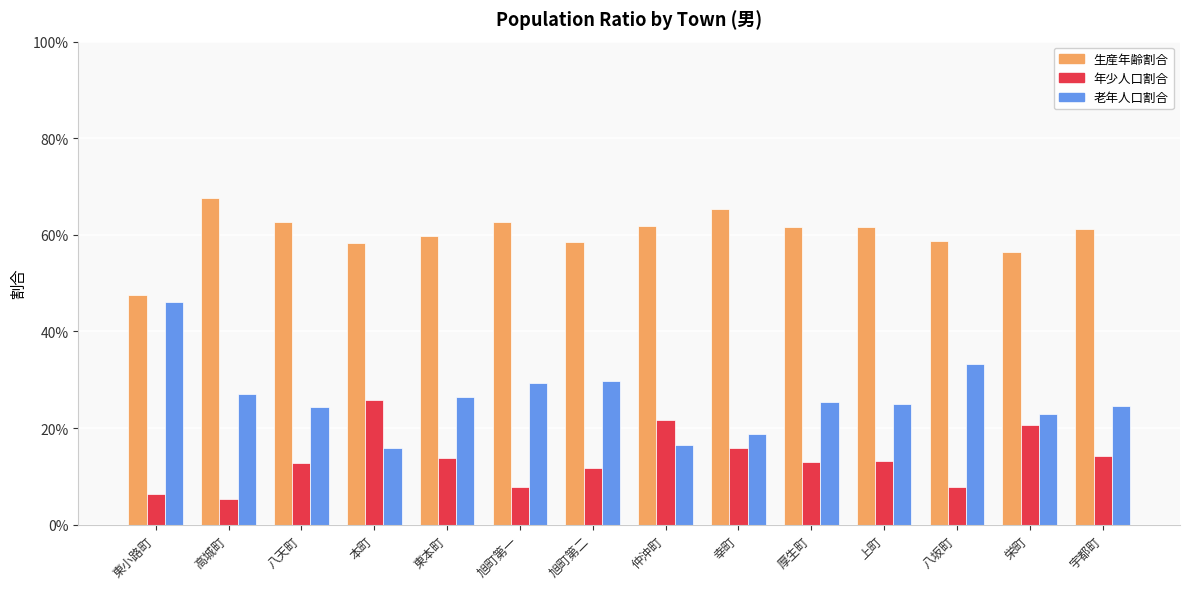

What is the label of the 3rd bar from the right?

八坂町